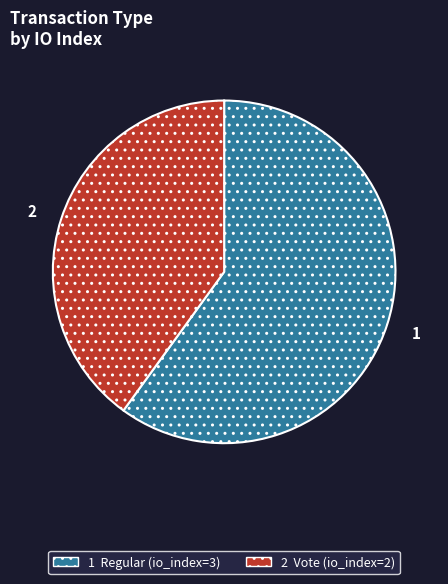

Is there a majority slice in this chart?

Yes